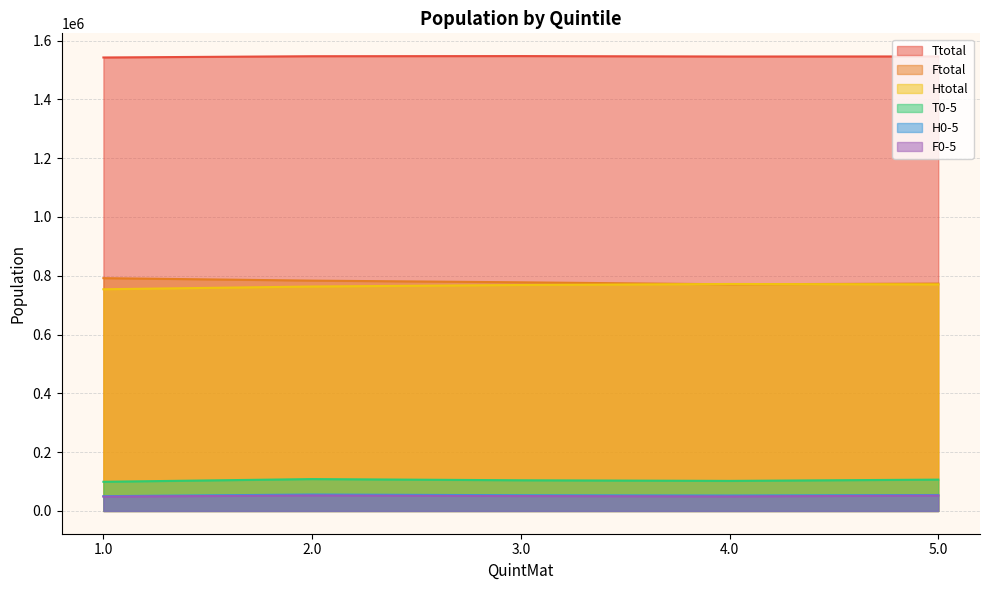

Where is the first local maximum for H0-5?

2.0